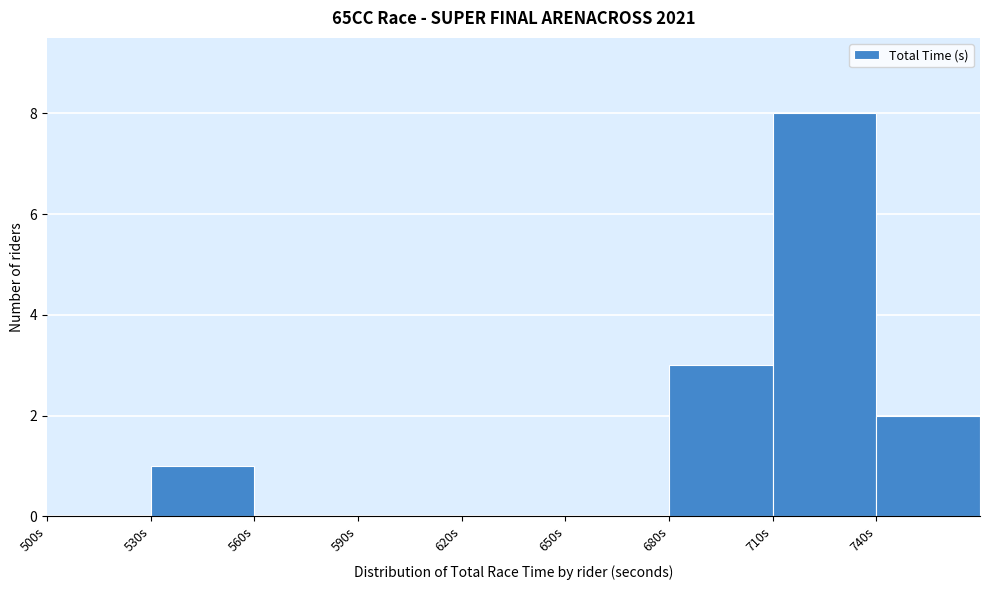

What is the height of the bar covering 530 to 560 on the x-axis? The values are not printed on the chart, so give them approximately, as read against the axis.

1